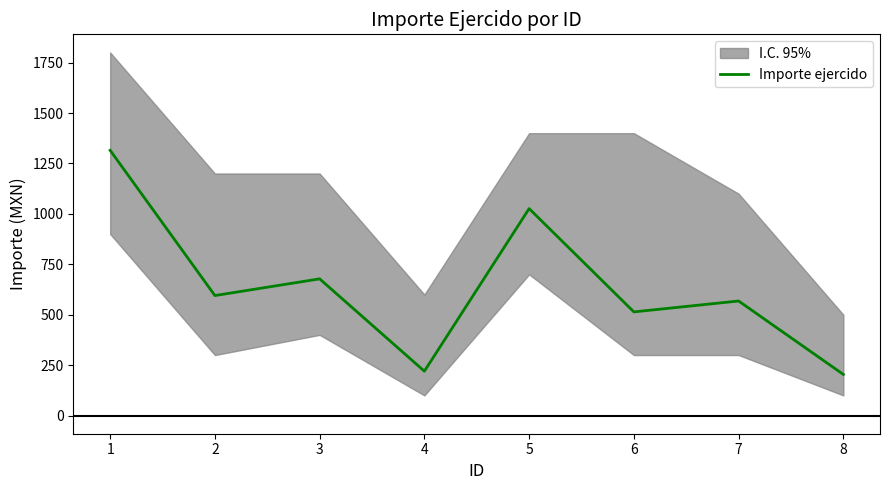

What is the difference between the maximum and second lowest values?

1095.0